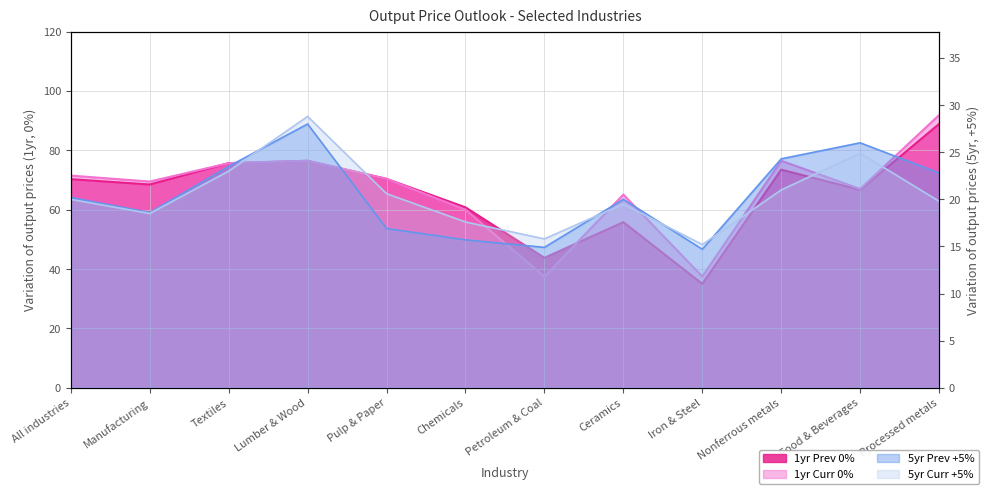

Read the 5yr Prev +5% value at Petroleum & Coal.

14.9